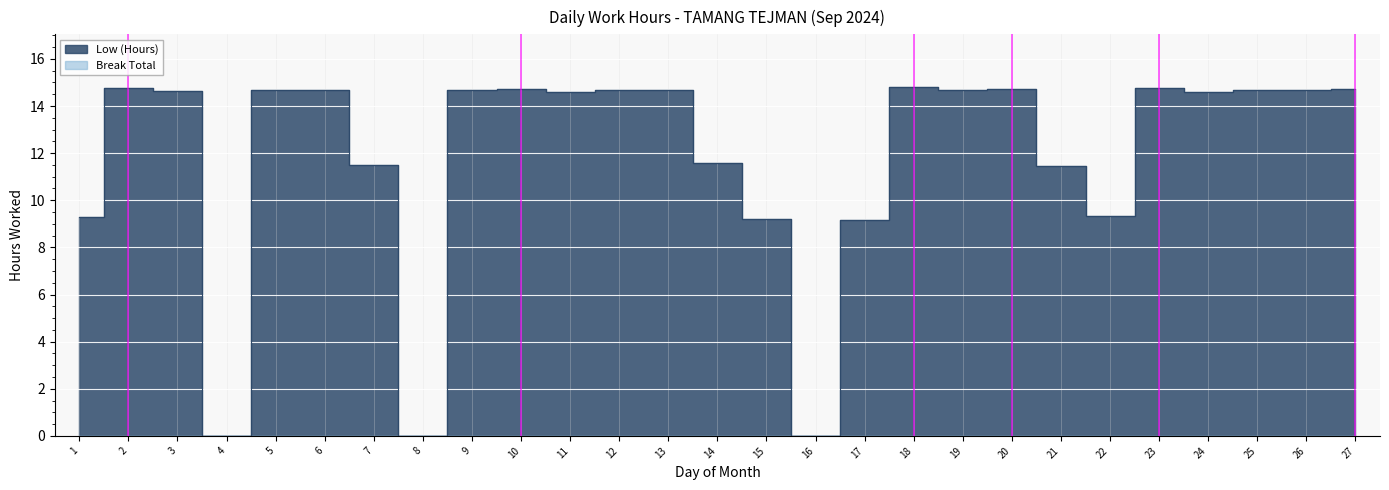

Which label corresponds to the largest value in the chart?

18